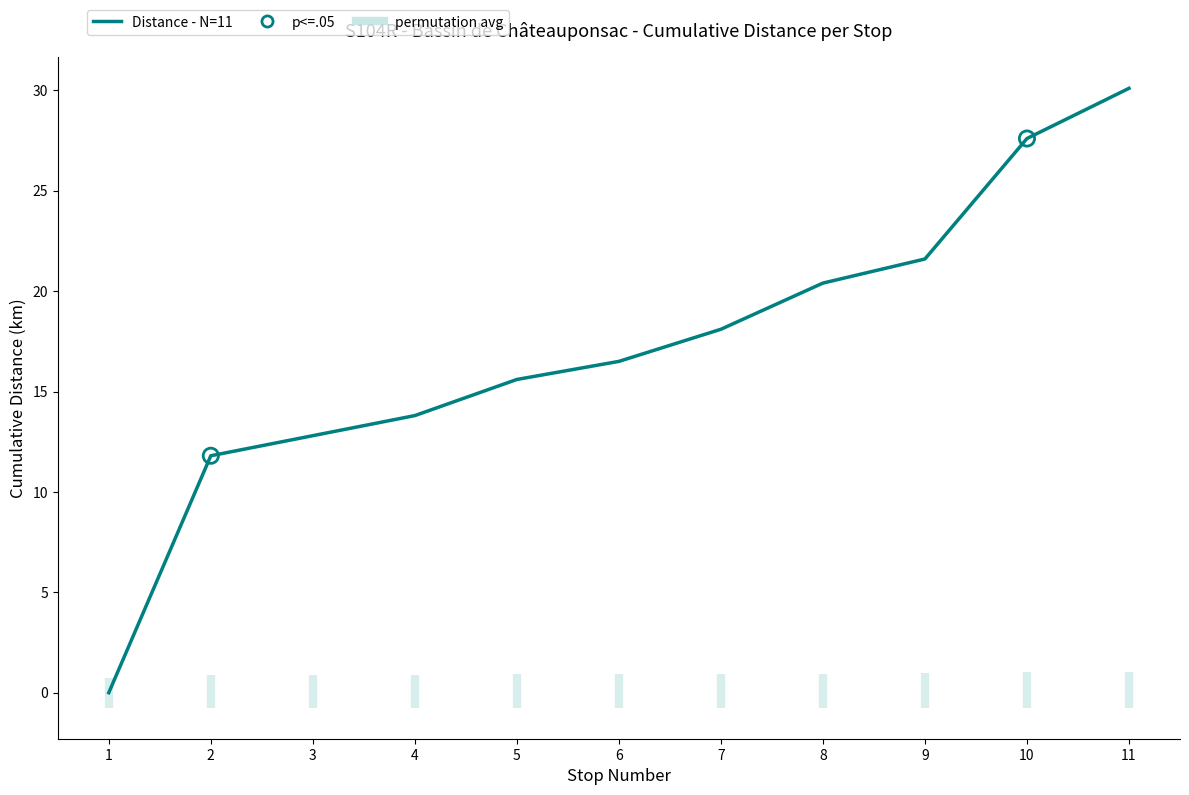

Approximately how many times larger is the value at 3 compared to 2?

1.1